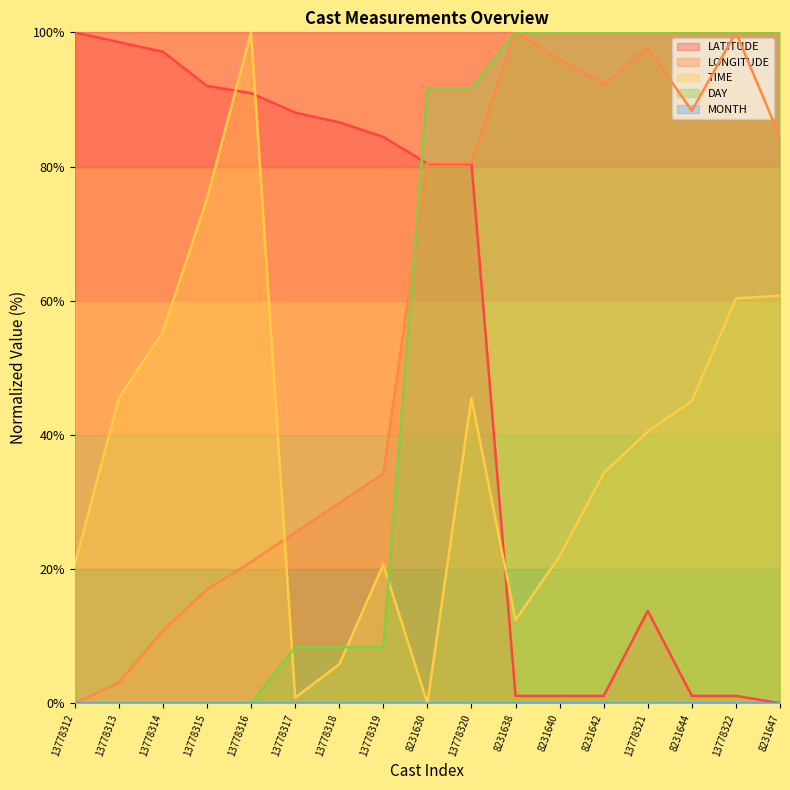

Between which two adjacent categories do LATITUDE and LONGITUDE first intersect?

13778319 and 8231630